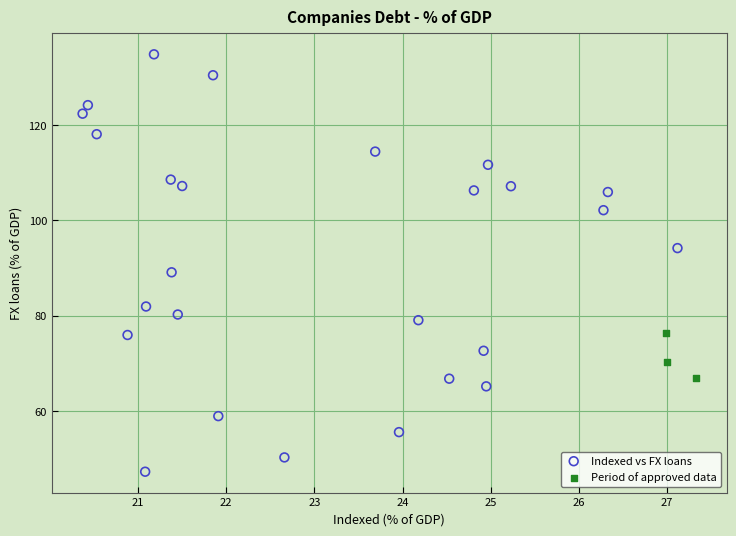

Which series reaches the minimum Y coordinate?

Indexed vs FX loans